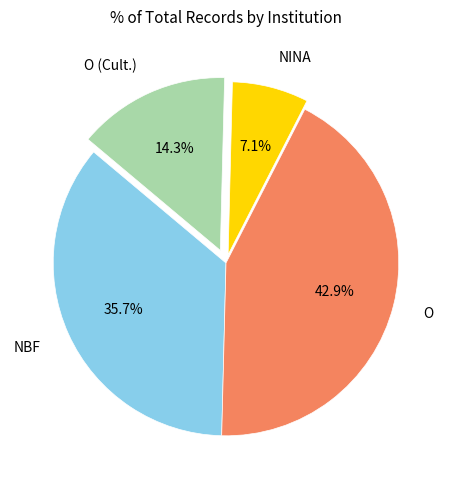

Is there a majority slice in this chart?

No